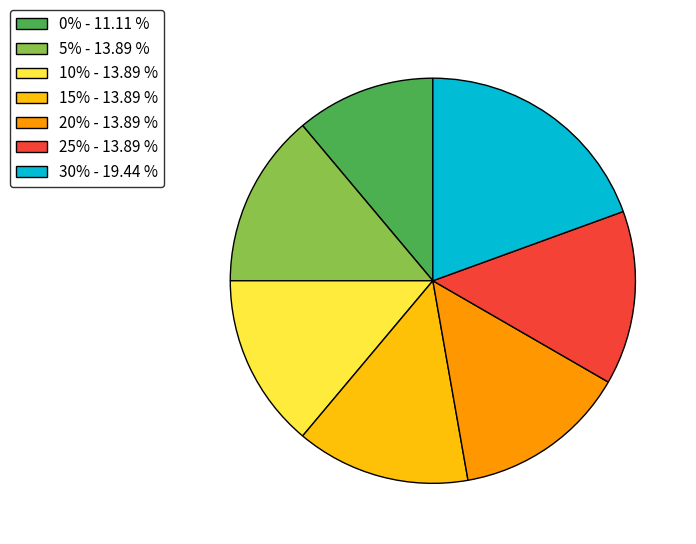

Between 20% and 30%, which is larger?

30%